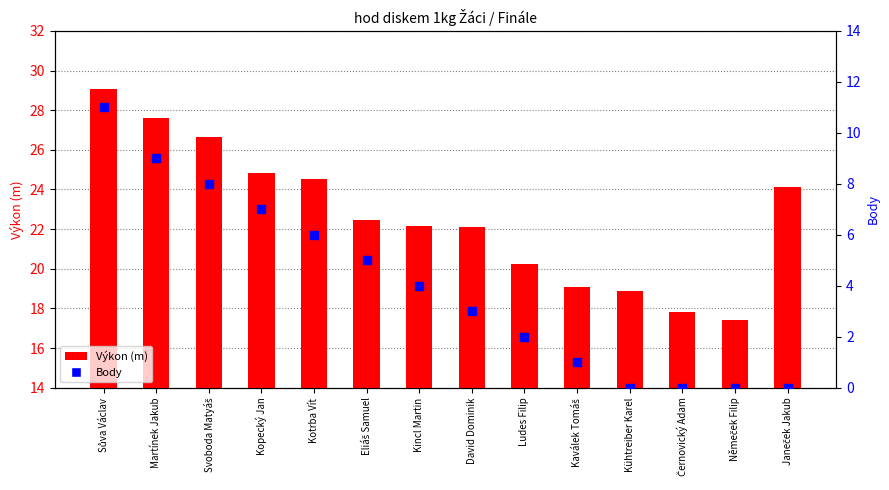

What are all the series names shown in the legend?

Výkon (m), Body